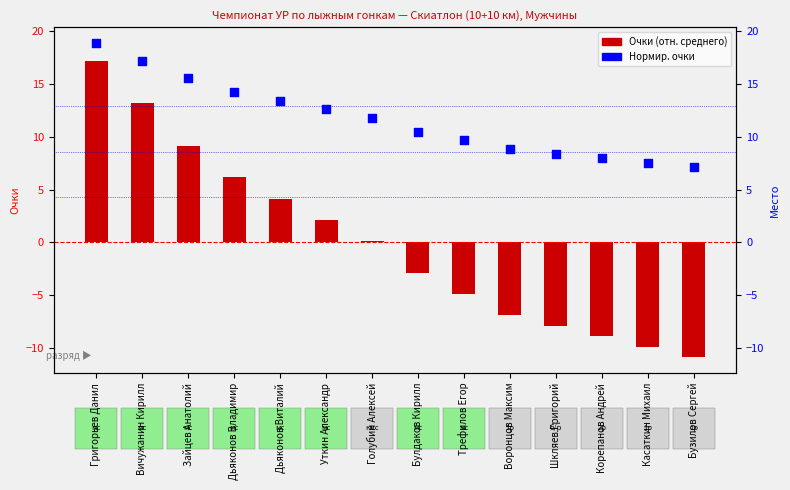

Which series contains the lowest Y value?

Очки (отн. среднего)